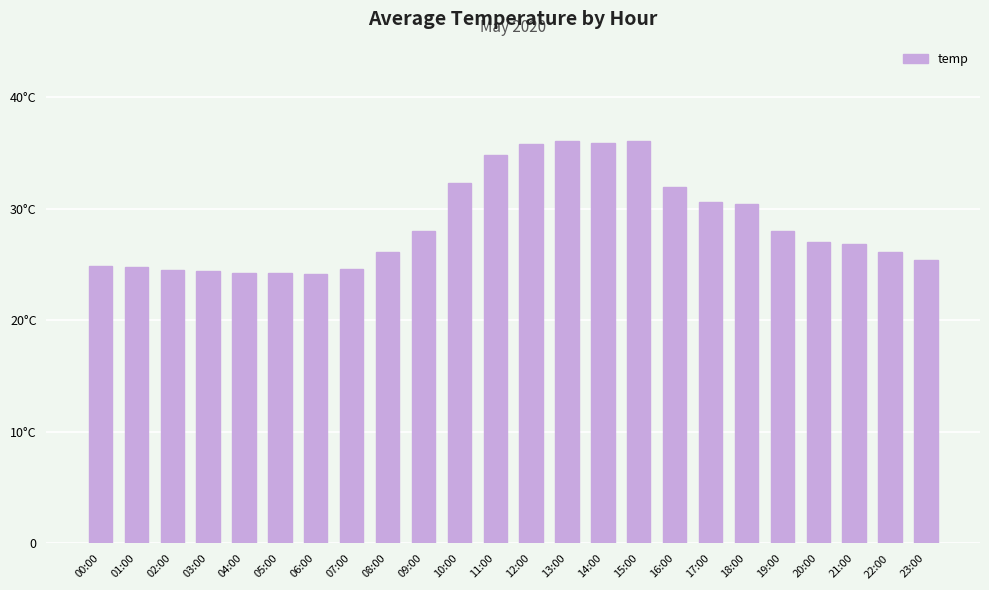

Are the bars horizontal?

No